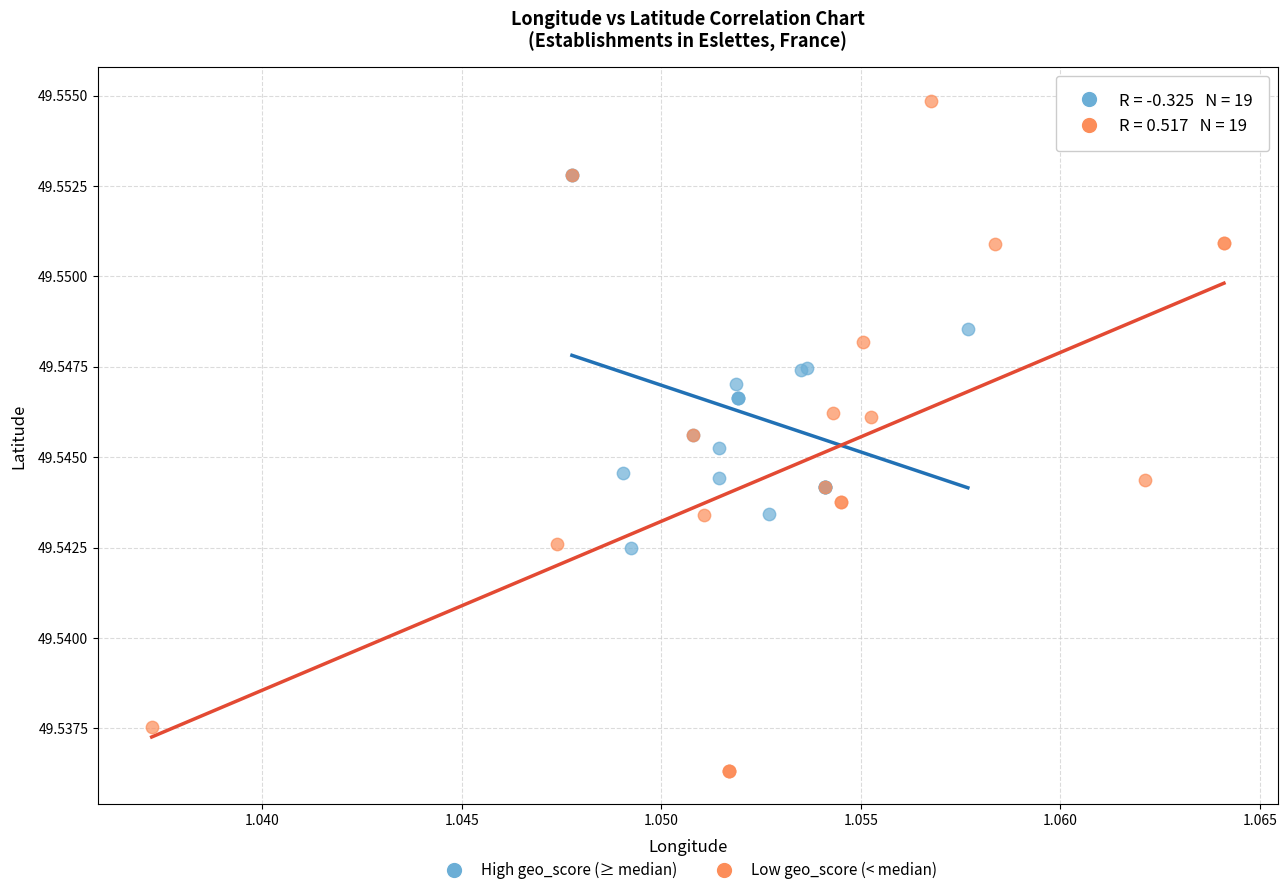

Which series contains the highest Y value?

Low geo_score (< median)